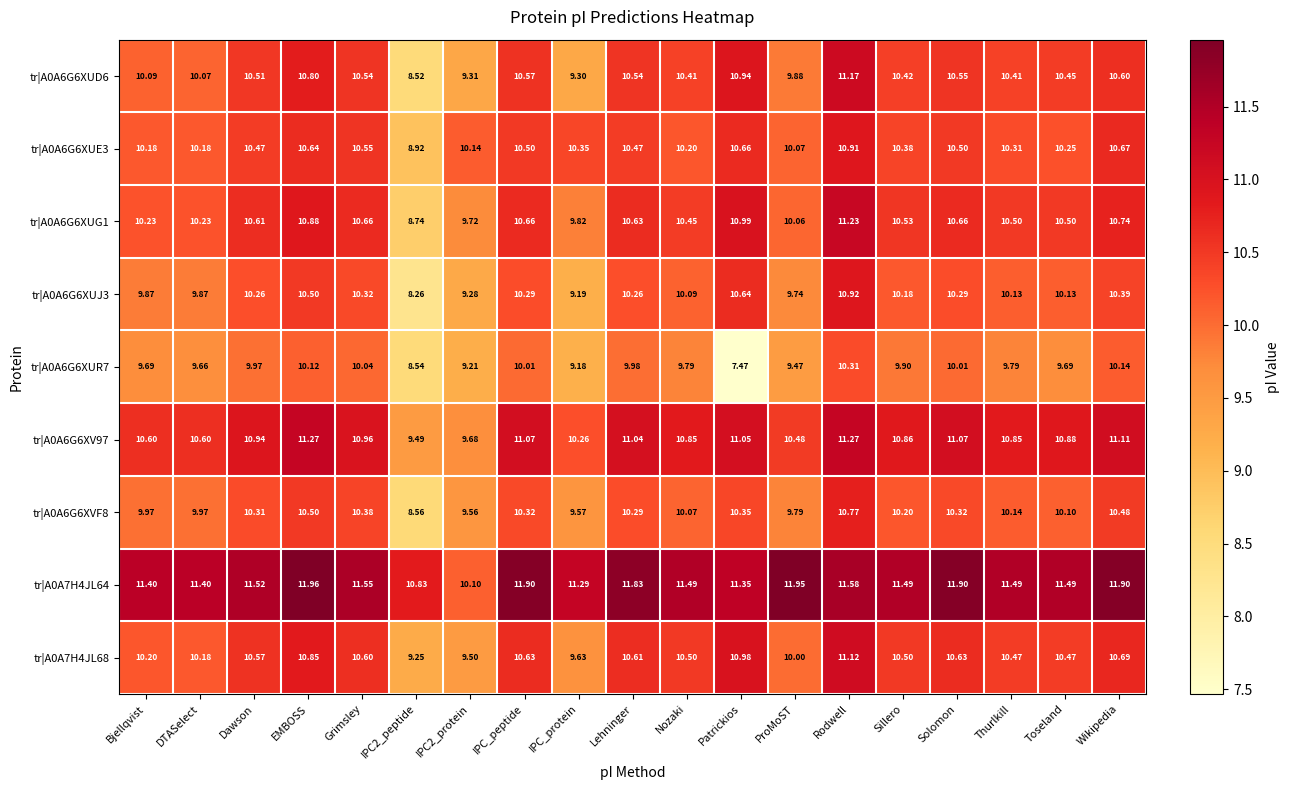

Is the value of tr|A0A6G6XVF8 at EMBOSS greater than the value of tr|A0A6G6XUR7 at Nozaki?

Yes